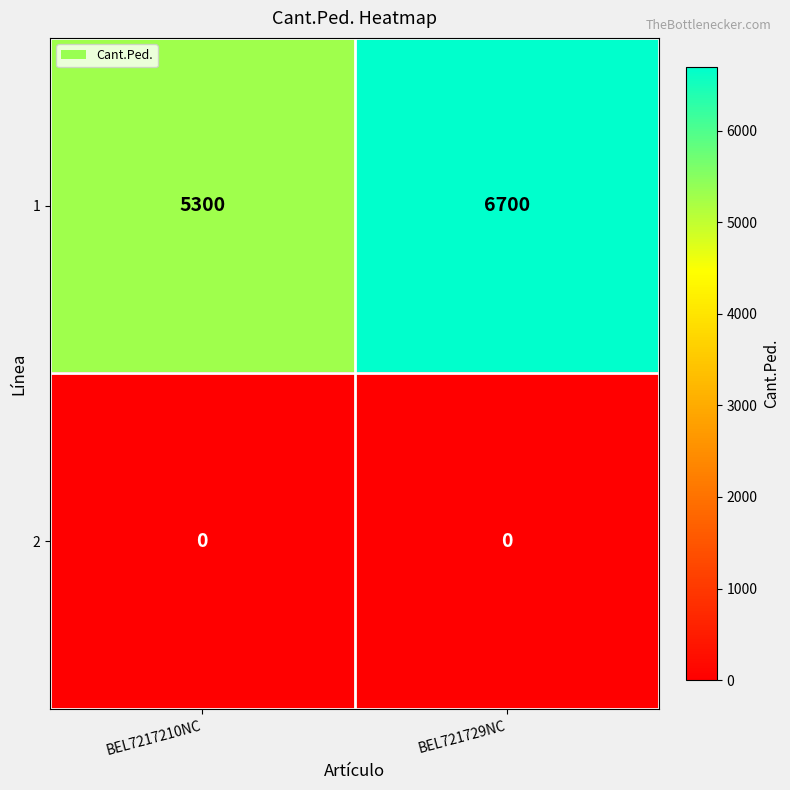

The 2 series shows 0 at BEL7217210NC. True or false?

True